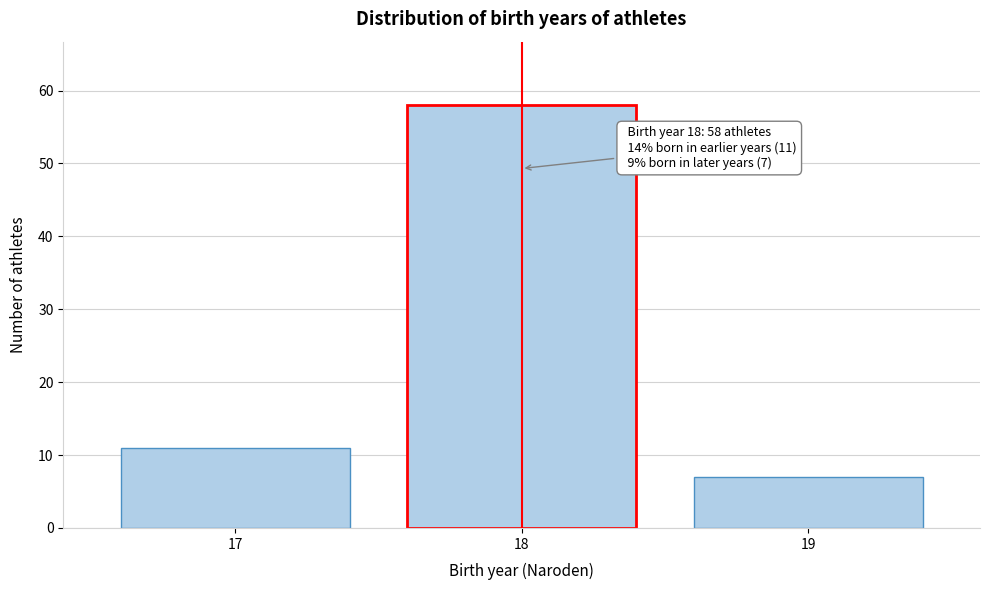

Reading left to right, extract all data points from this chart.

17=11	18=58	19=7